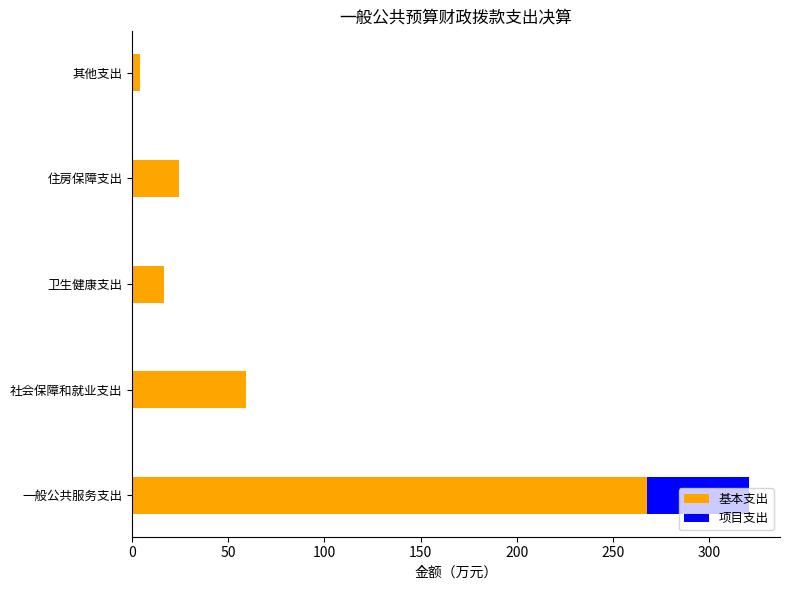

At which category is the sum across all series the highest?

一般公共服务支出